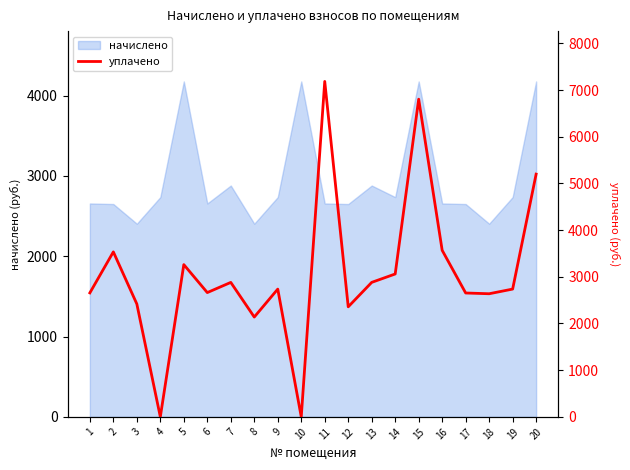

What is the value of the 6th point from the left?

2662.0